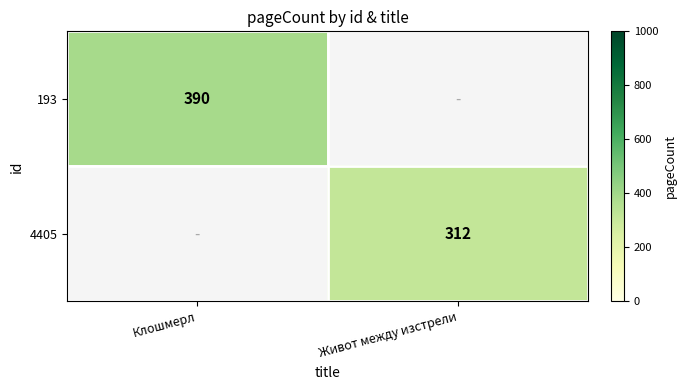

The value of 4405 at Живот между изстрели is 417. True or false?

False